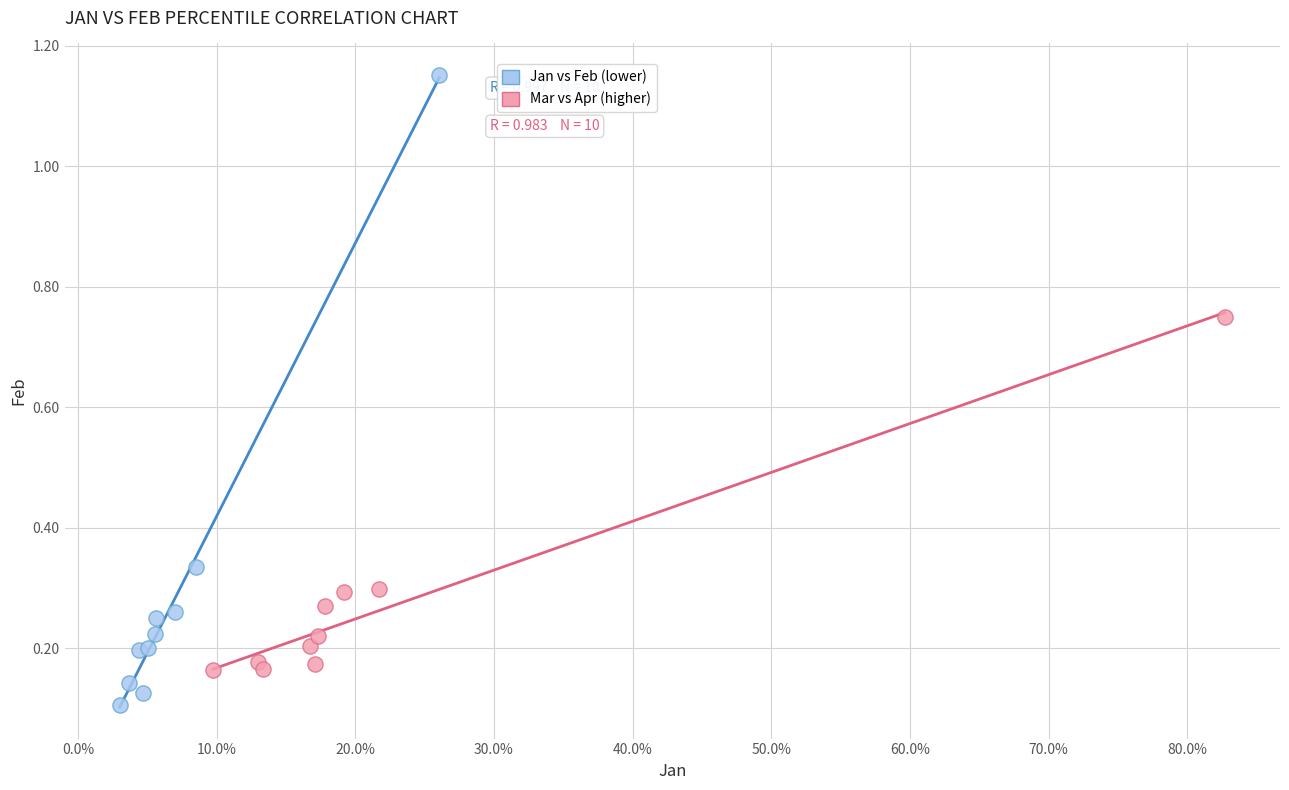

Which series has the largest Y range (max minus min)?

Jan vs Feb (lower)